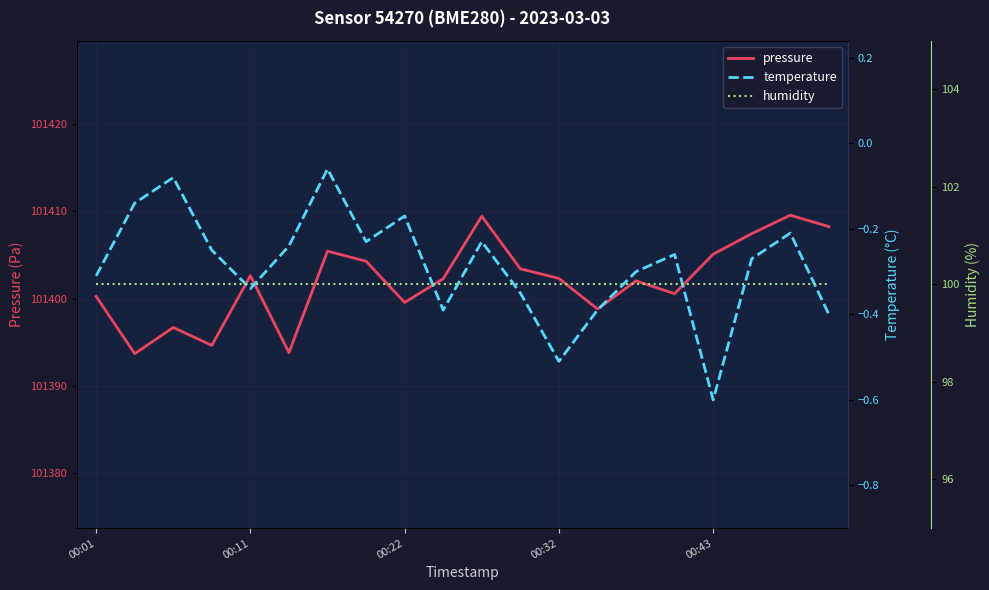

What is the maximum value for humidity?

100.0